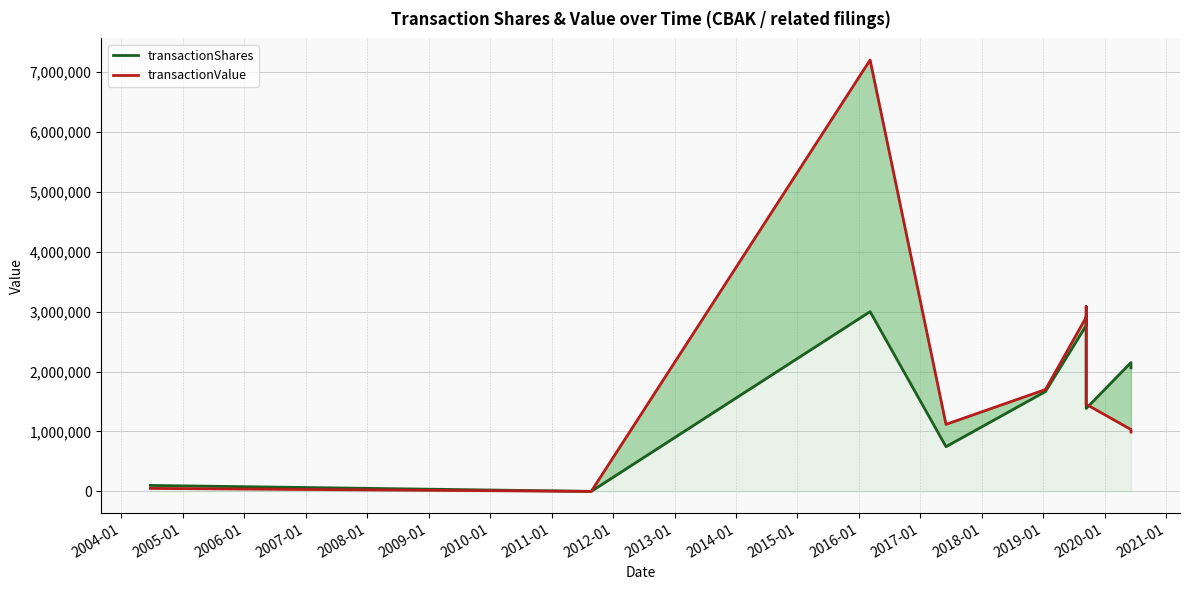

Which series ends up on top after the final intersection of transactionValue and transactionShares?

transactionShares